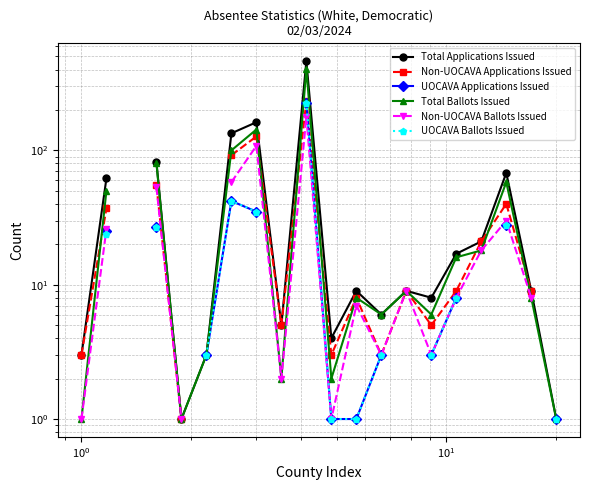

What is the greatest value displayed?

461.0